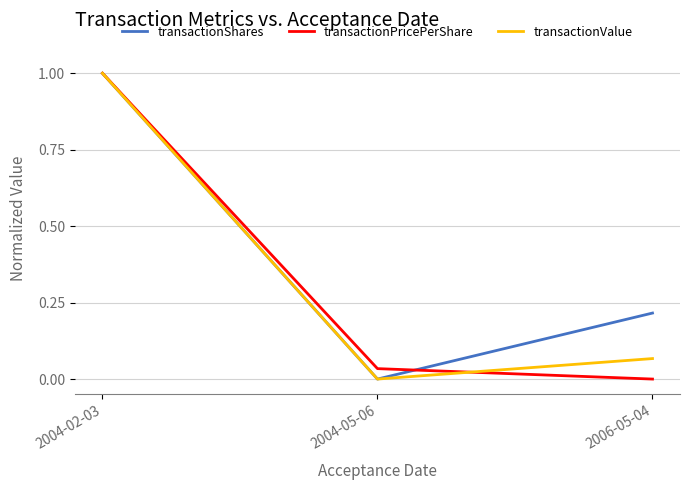

Is it true that transactionValue equals -0.7 at 2004-05-06?

False